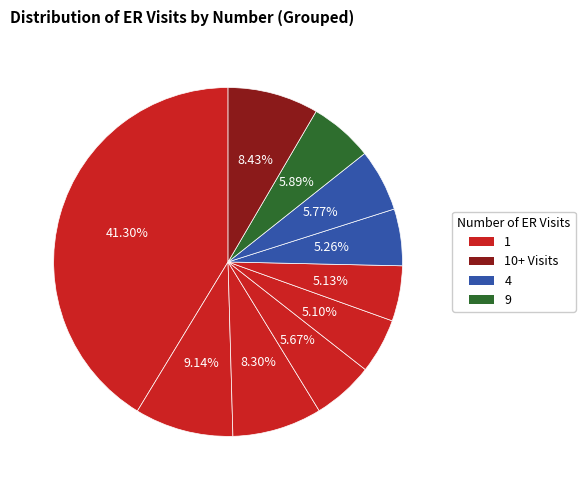

How many segments does this pie chart have?

10